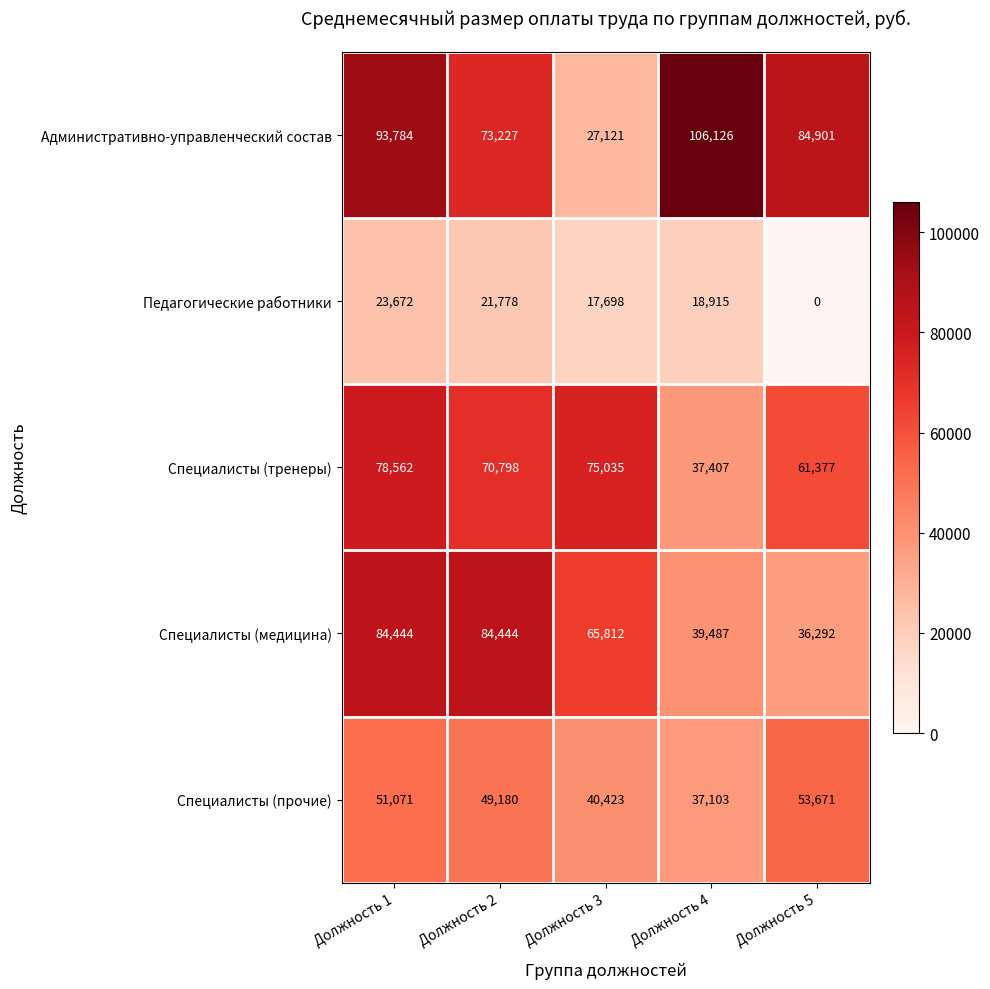

Is it true that Специалисты (медицина) equals 84444 at Должность 2?

True